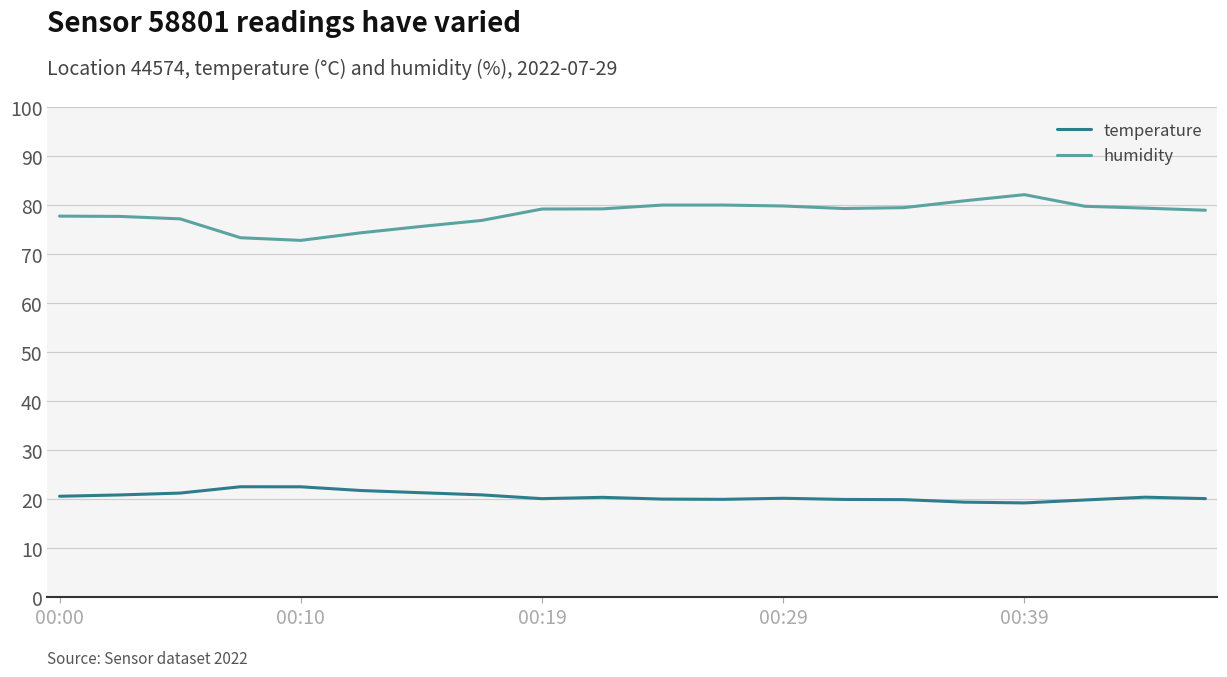

Which series has the largest total across all categories?

humidity